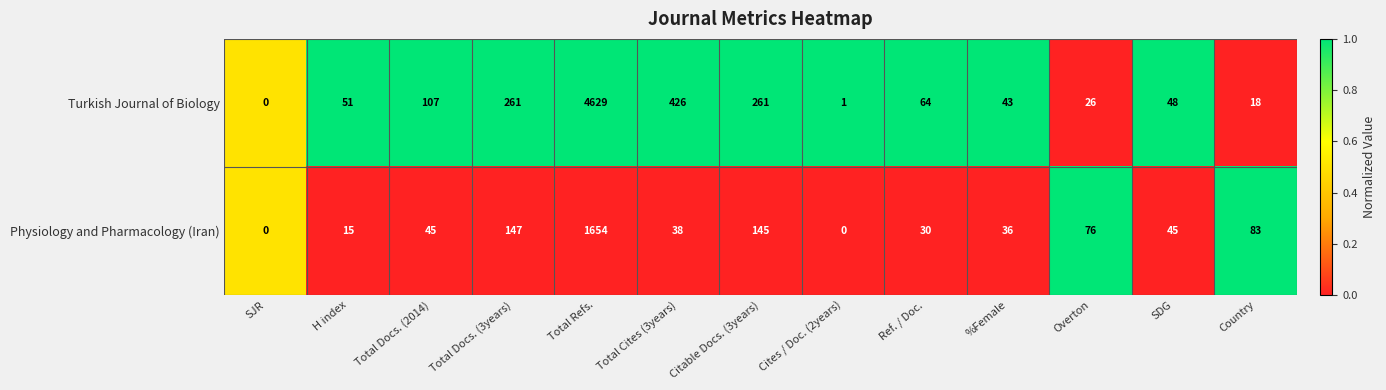

The Physiology and Pharmacology (Iran) series shows 47 at Ref. / Doc.. True or false?

False